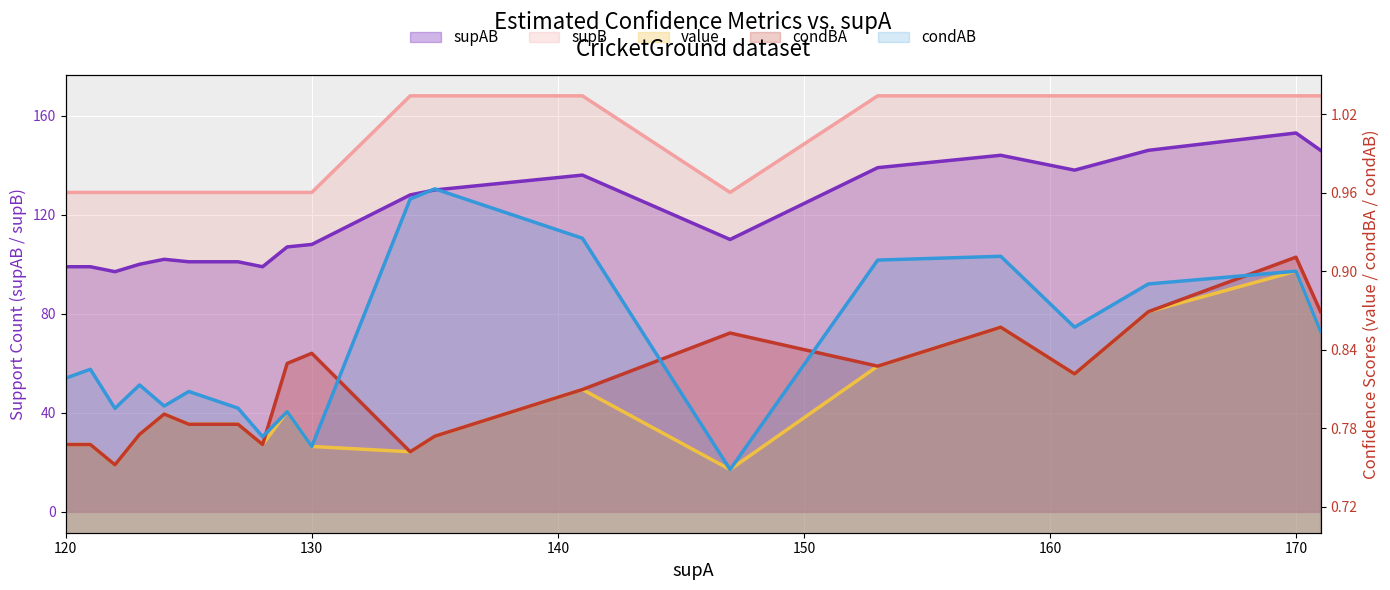

At which label does condAB reach its peak?

135